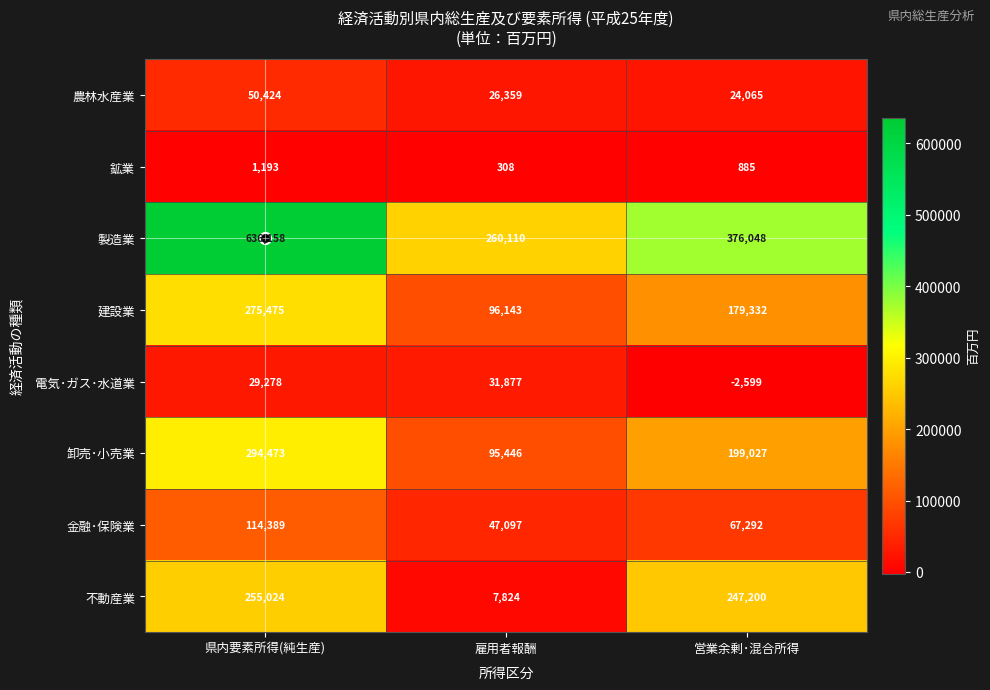

Between 県内要素所得(純生産) and 雇用者報酬, which series saw the biggest shift?

製造業